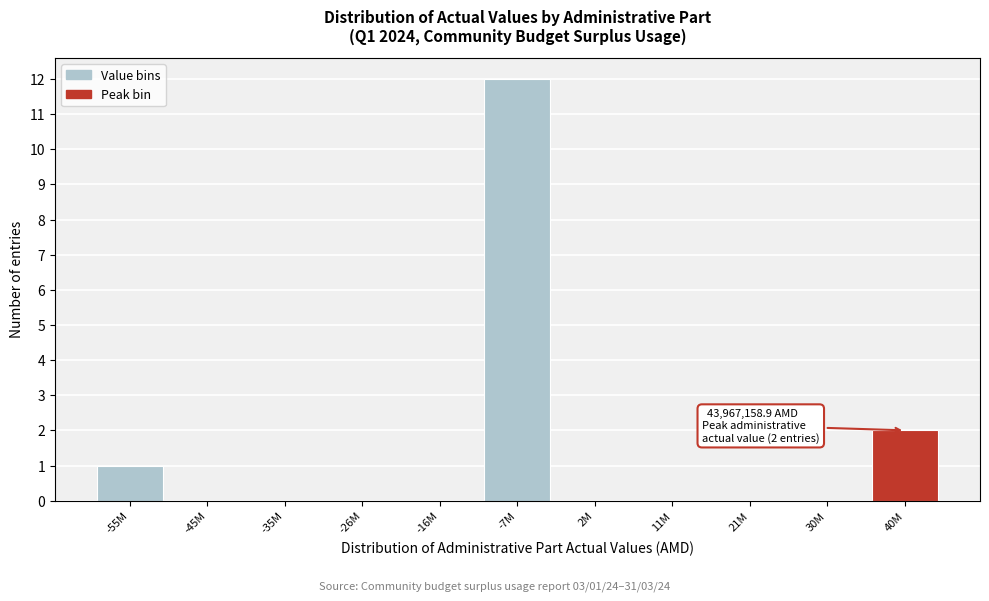

Reading left to right, extract all data points from this chart.

-55M=1	-45M=0	-35M=0	-26M=0	-16M=0	-7M=12	2M=0	11M=0	21M=0	30M=0	40M=2